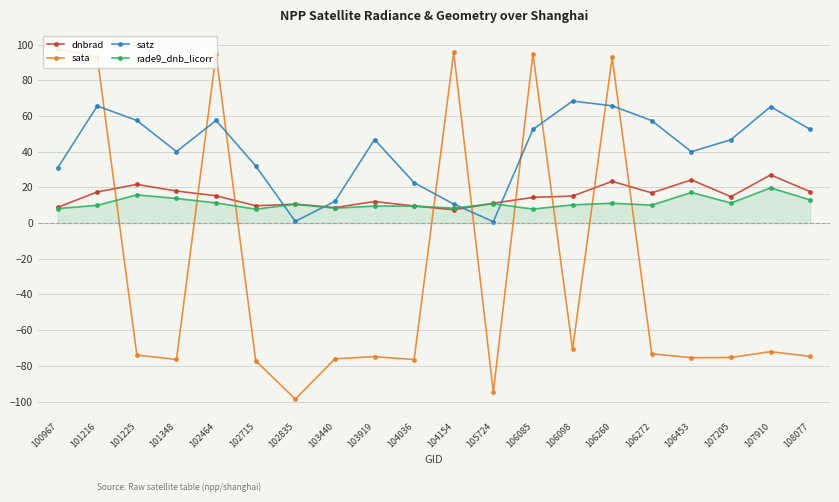

The value of rade9_dnb_licorr at 108077 is 13.0. True or false?

True